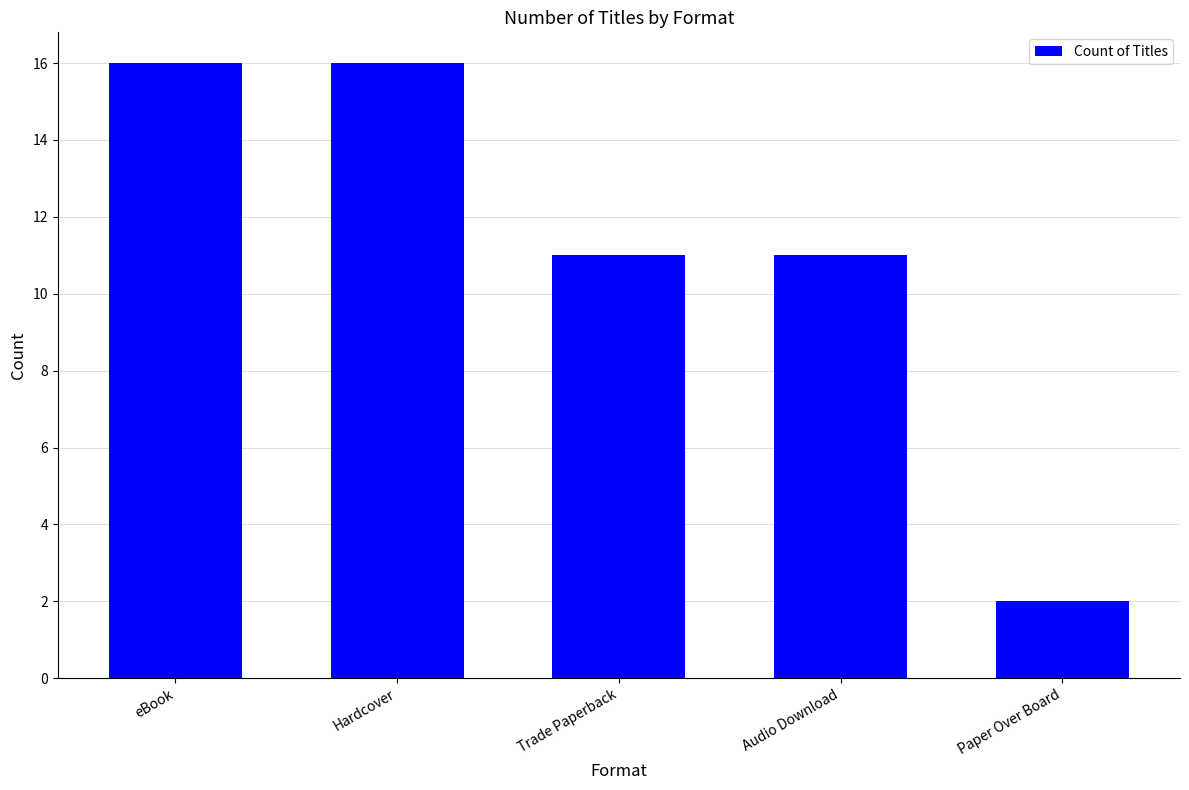

What is the ratio of the value at Trade Paperback to the value at Audio Download?

1.0